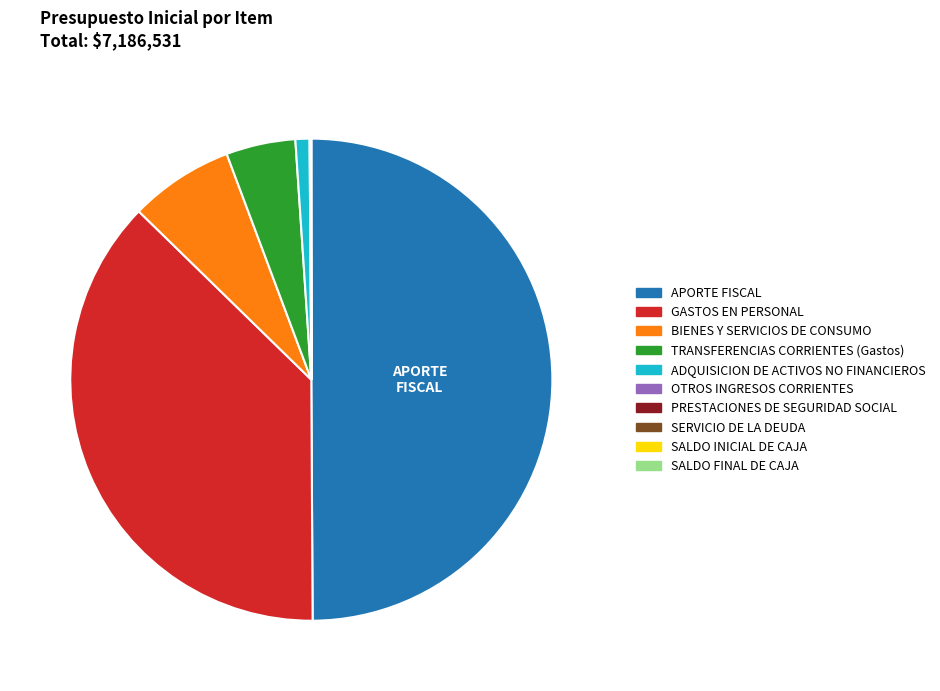

What is the ratio of the value at GASTOS EN PERSONAL to the value at ADQUISICION DE ACTIVOS NO FINANCIEROS?

39.6